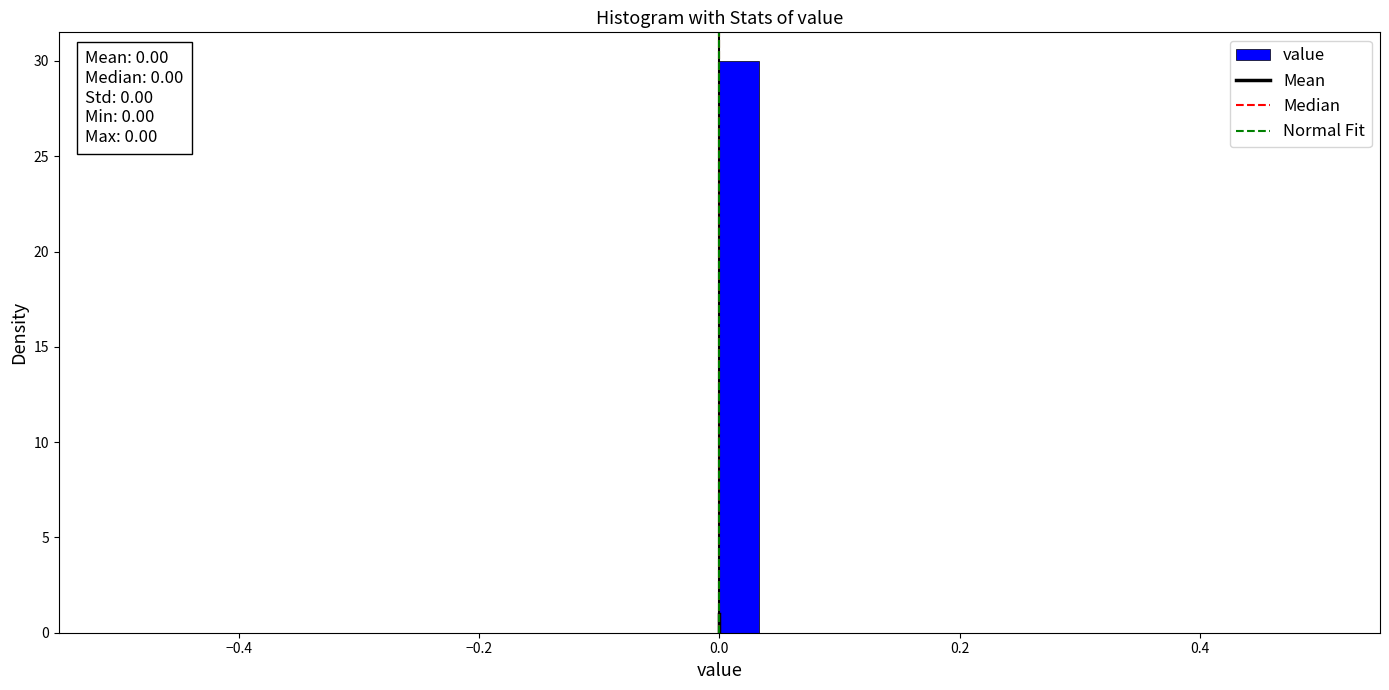

Read against the x-axis, roughly where is the centre of the tallest bar?

0.02